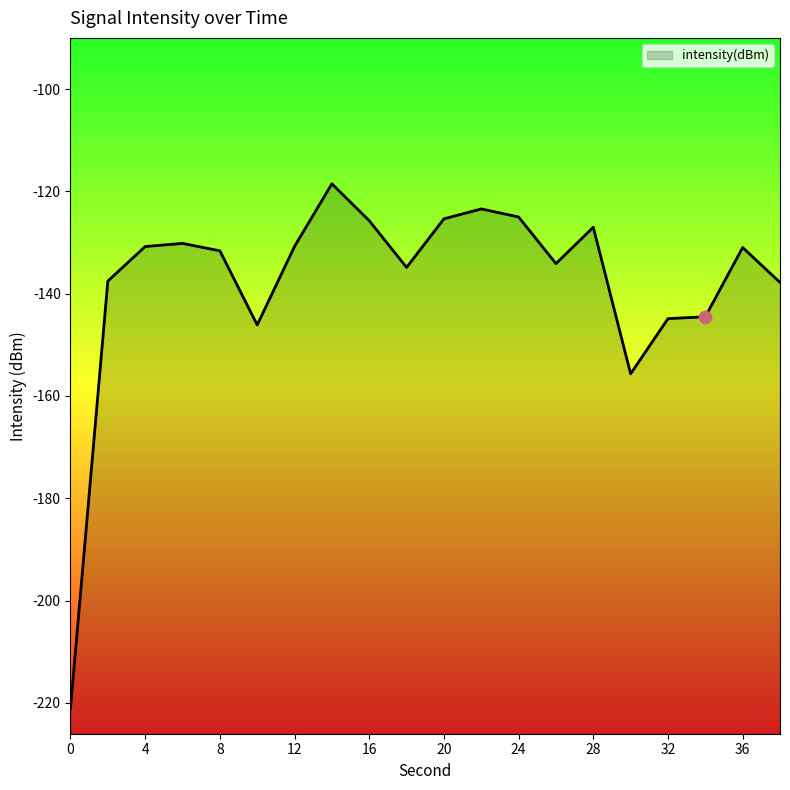

Between 12 and 32, which is larger?

12